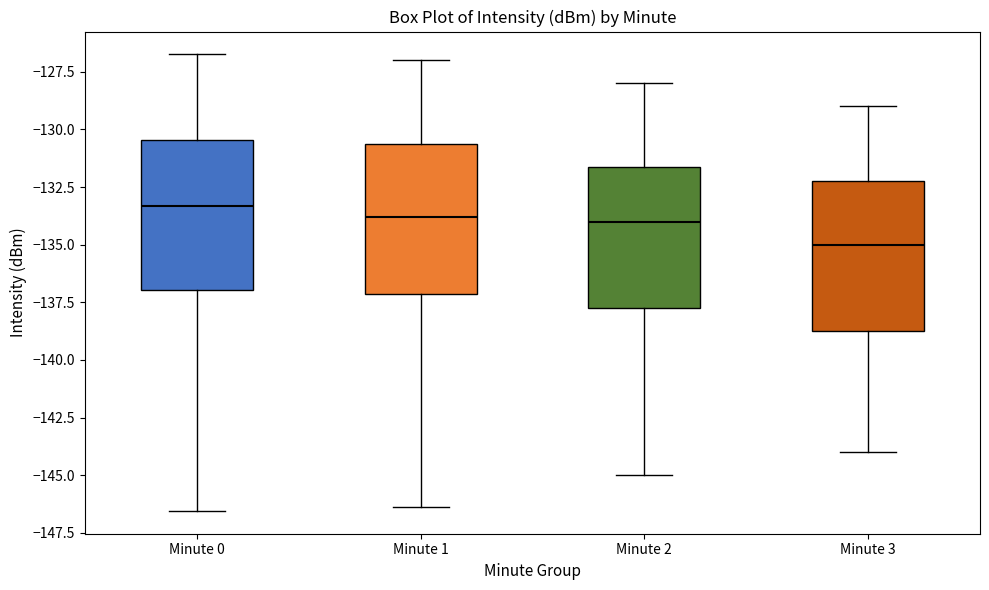

Reading left to right, transcribe this box plot: for each box, give where its median line is, the range the box spans, and where its two whiskers end, as read against the y-axis. The values are not printed on the chart, so give them approximately, as read against the axis.

Minute 0: median -133.5, box -137.0 to -130.5, whiskers -146.5 to -126.5
Minute 1: median -134.0, box -137.0 to -130.5, whiskers -146.5 to -127.0
Minute 2: median -134.0, box -137.5 to -131.5, whiskers -145.0 to -128.0
Minute 3: median -135.0, box -138.5 to -132.0, whiskers -144.0 to -129.0